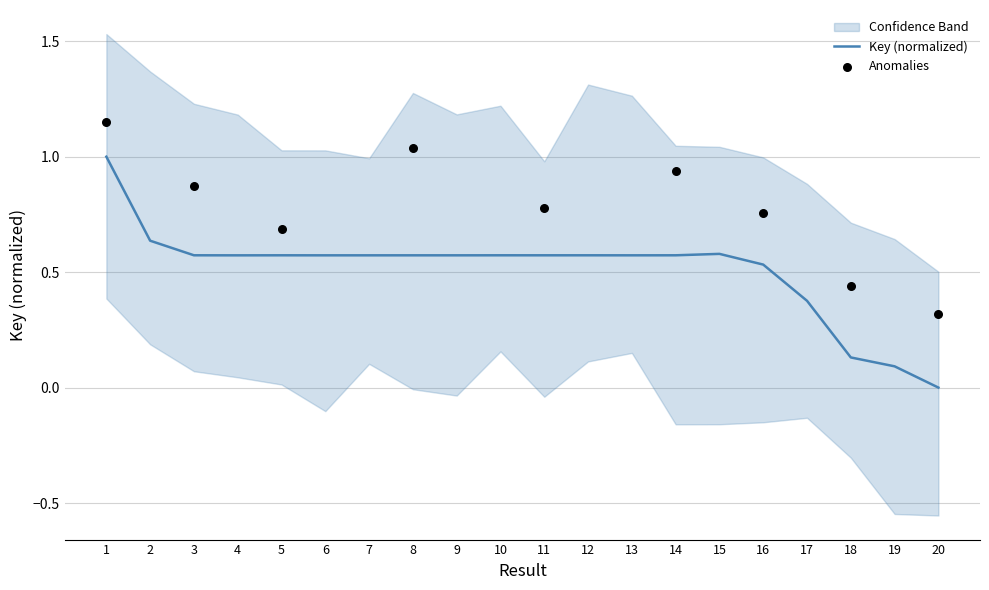

Which has a higher value, 4 or 14?

14